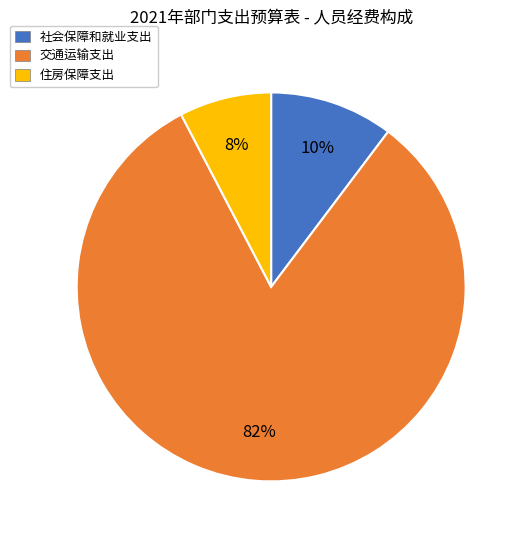

Is there a majority slice in this chart?

Yes